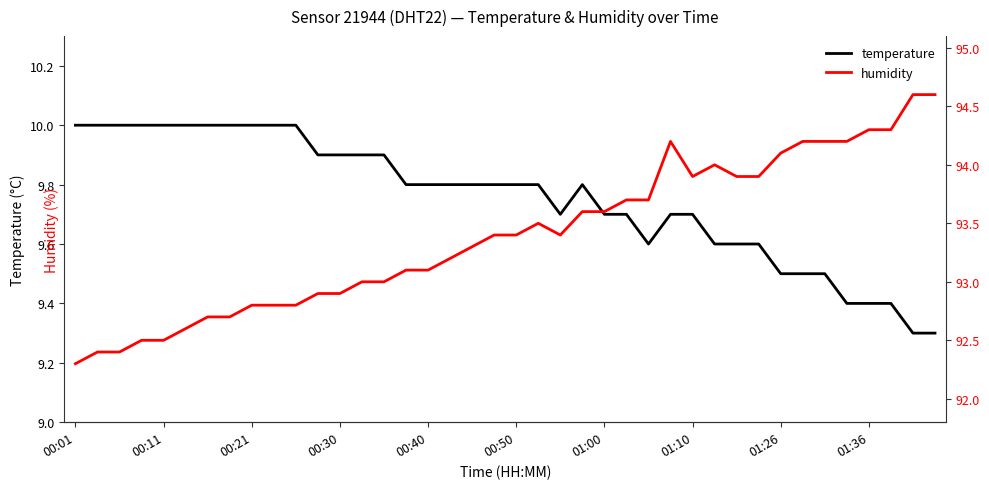

What is the difference between the second highest and second lowest values in the humidity series?

2.2